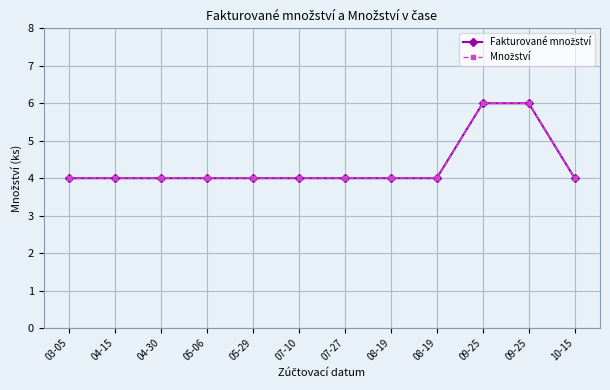

True or false: Fakturované množství has a value of 1 at 03-05.

False